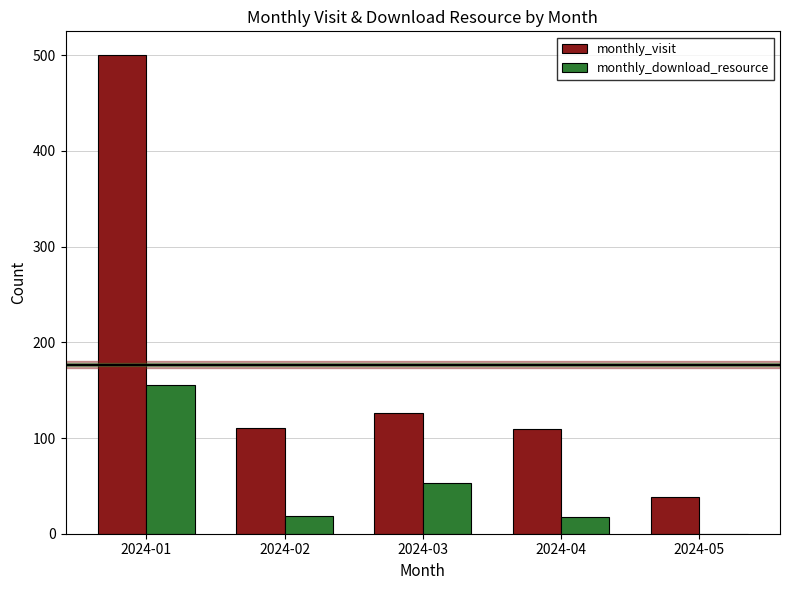

Where does the monthly_download_resource series first go above 19?

2024-01